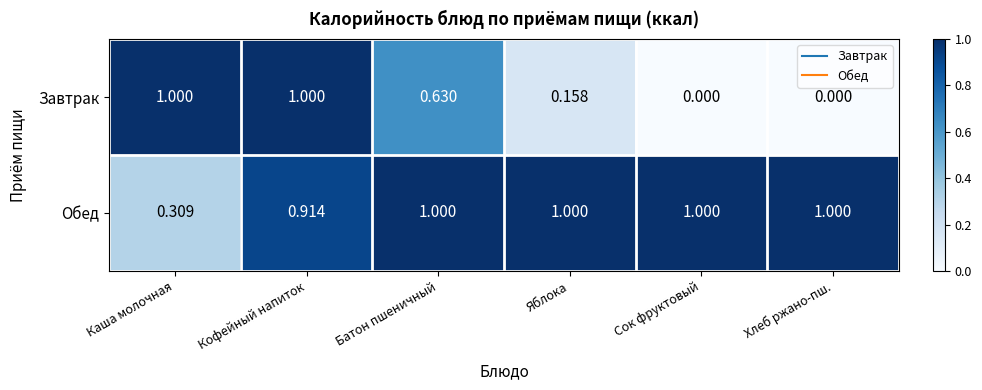

Which series has the largest total across all categories?

Обед